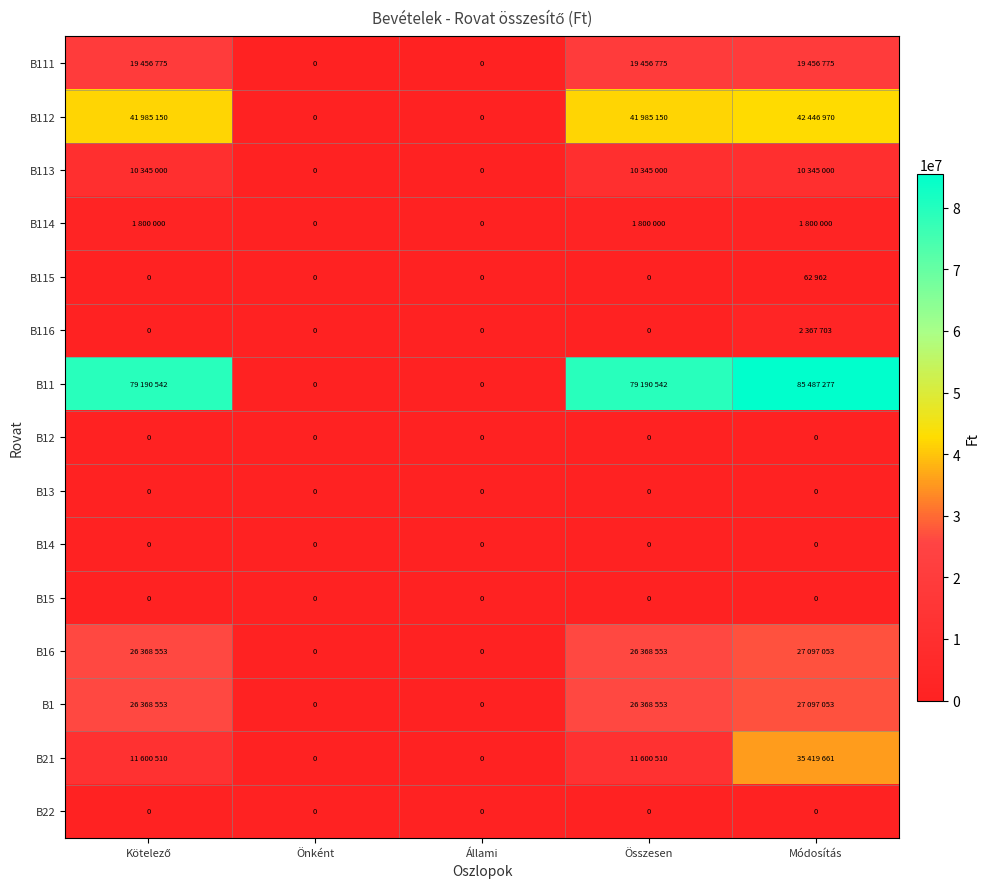

The B13 series shows 0 at Állami. True or false?

True